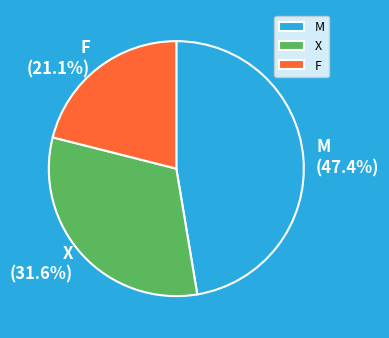

Do M and X together represent more than half of the pie?

Yes